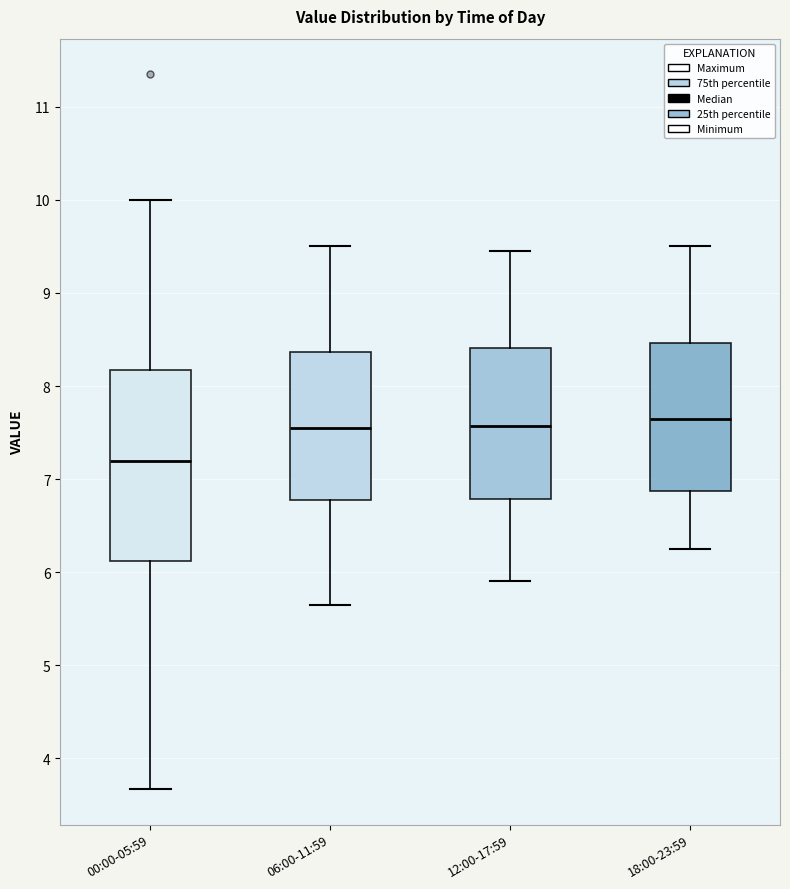

Which box is the tallest, from its lower edge to its upper edge?

00:00-05:59